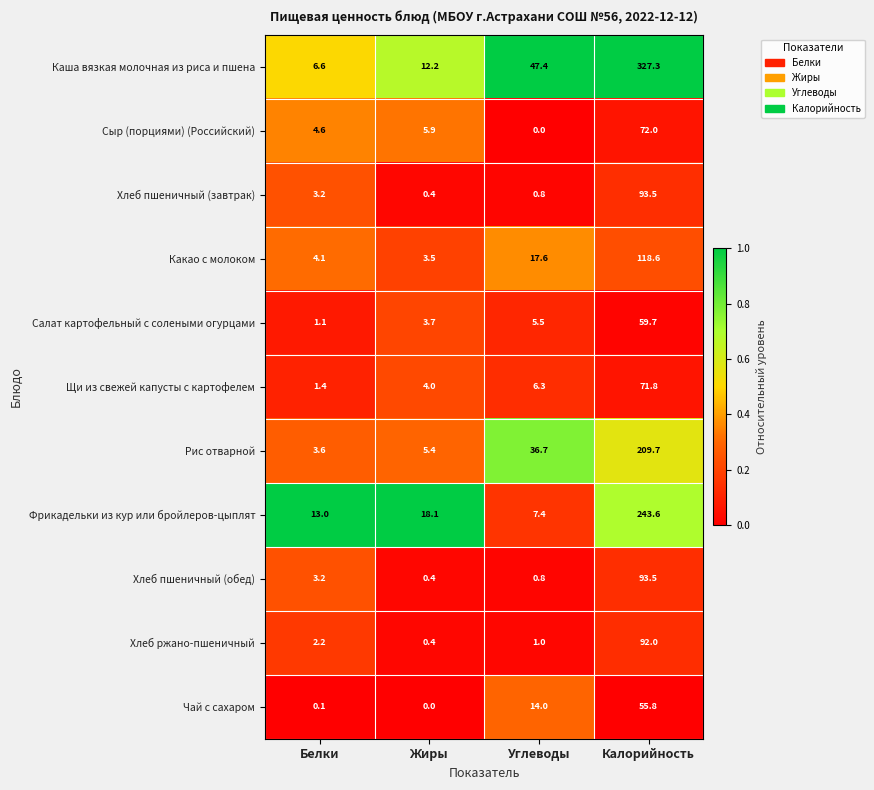

What is the greatest value displayed?

327.3